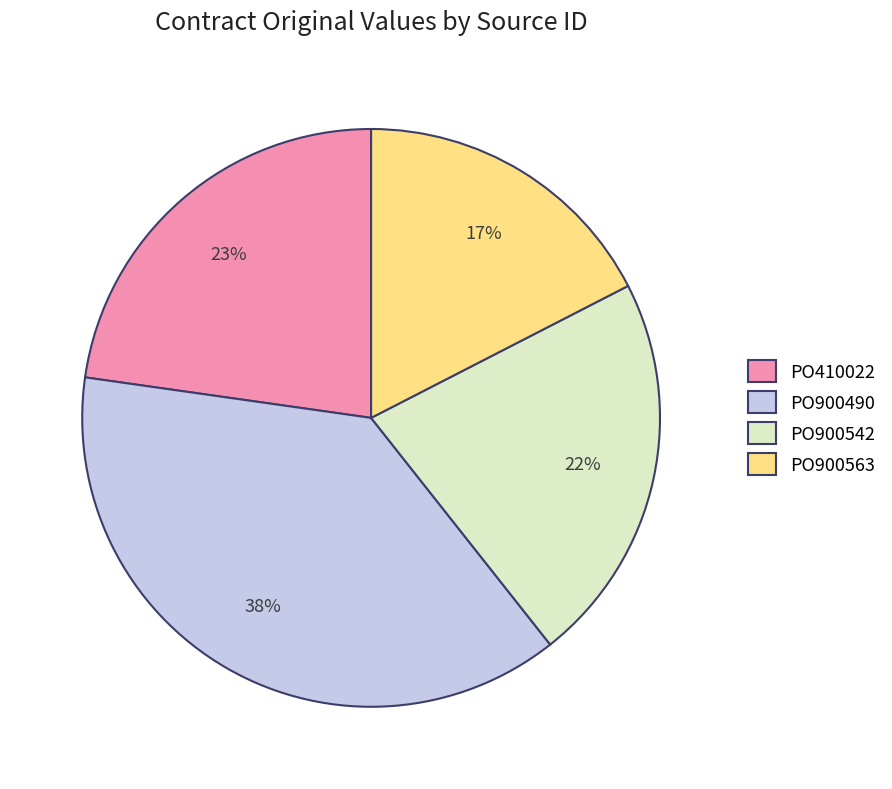

True or false: PO900563 accounts for 17% of the total.

True